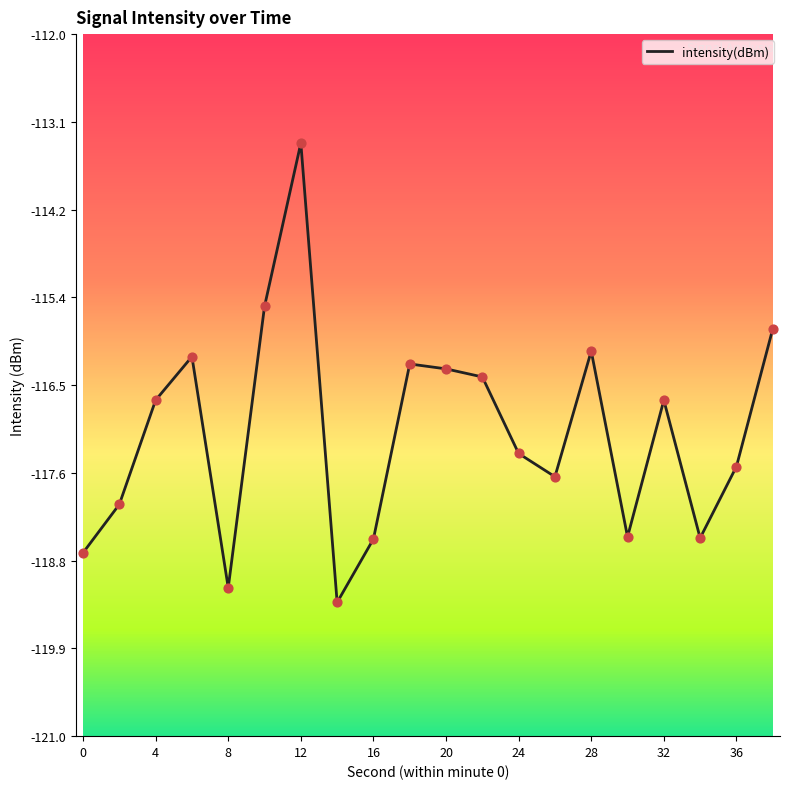

What is the smallest value displayed?

-119.3